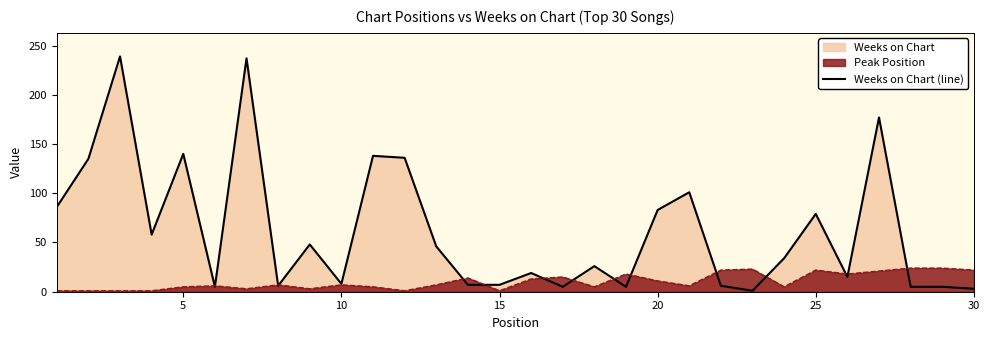

The Peak Position series shows 22 at 30. True or false?

True